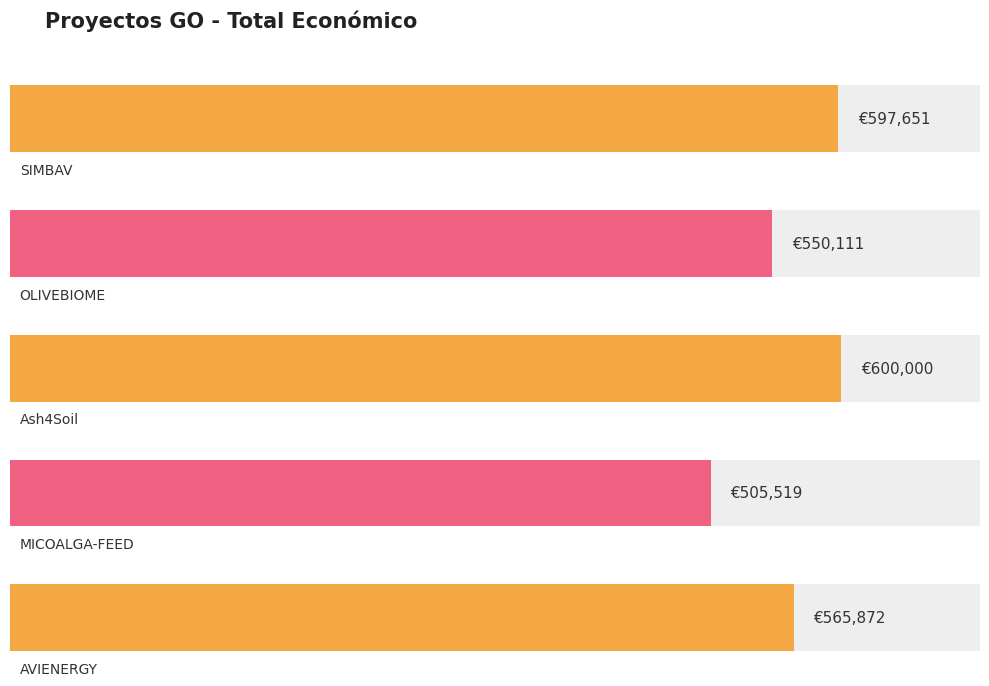

Which label corresponds to the largest value in the chart?

Ash4Soil